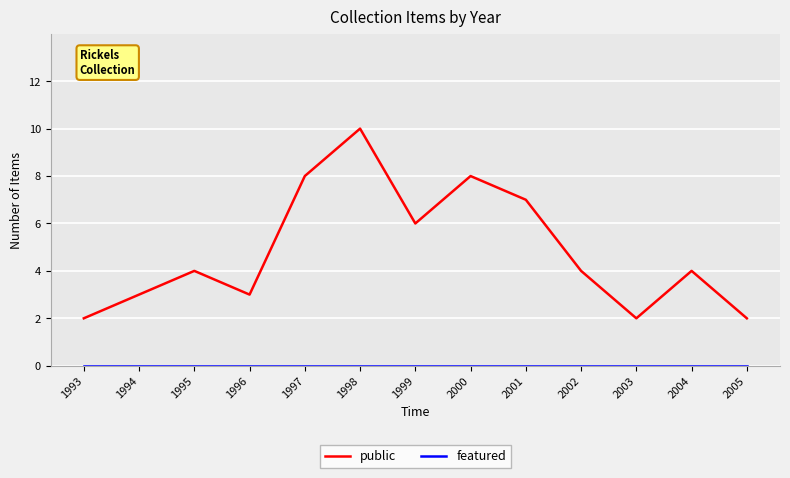

Which series has the largest total across all categories?

public